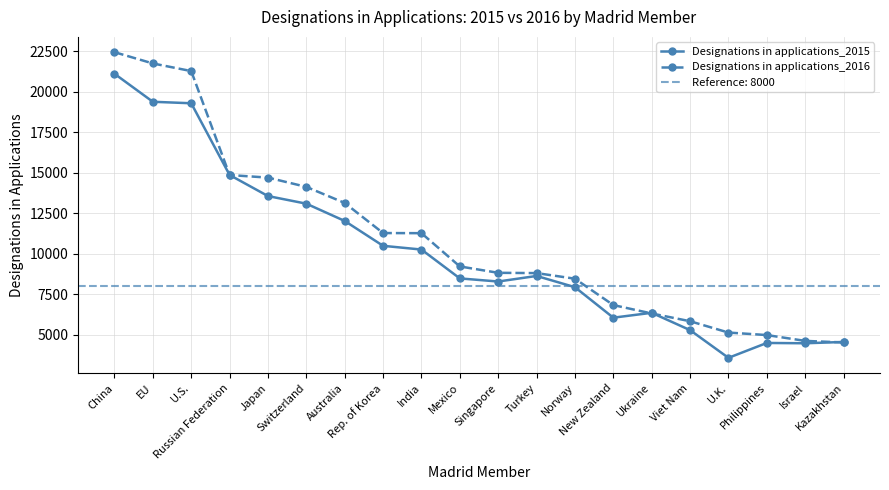

Reading left to right, what are all the values shown in this chart?

Designations in applications_2015: China=21110	EU=19380	U.S.=19288	Russian Federation=14858	Japan=13556	Switzerland=13085	Australia=12018	Rep. of Korea=10482	India=10252	Mexico=8469	Singapore=8277	Turkey=8621	Norway=7927	New Zealand=6043	Ukraine=6345	Viet Nam=5275	U.K.=3563	Philippines=4482	Israel=4463	Kazakhstan=4544
Designations in applications_2016: China=22444	EU=21747	U.S.=21276	Russian Federation=14855	Japan=14696	Switzerland=14122	Australia=13130	Rep. of Korea=11271	India=11263	Mexico=9208	Singapore=8815	Turkey=8797	Norway=8451	New Zealand=6822	Ukraine=6303	Viet Nam=5824	U.K.=5124	Philippines=4970	Israel=4610	Kazakhstan=4511